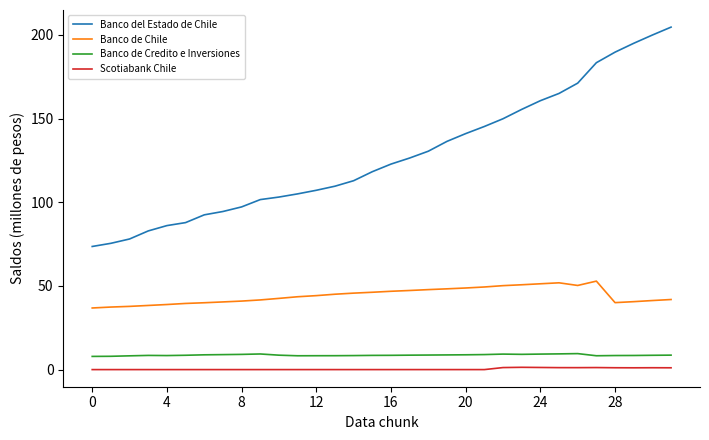

True or false: Scotiabank Chile has more than 0 interior local peaks.

True